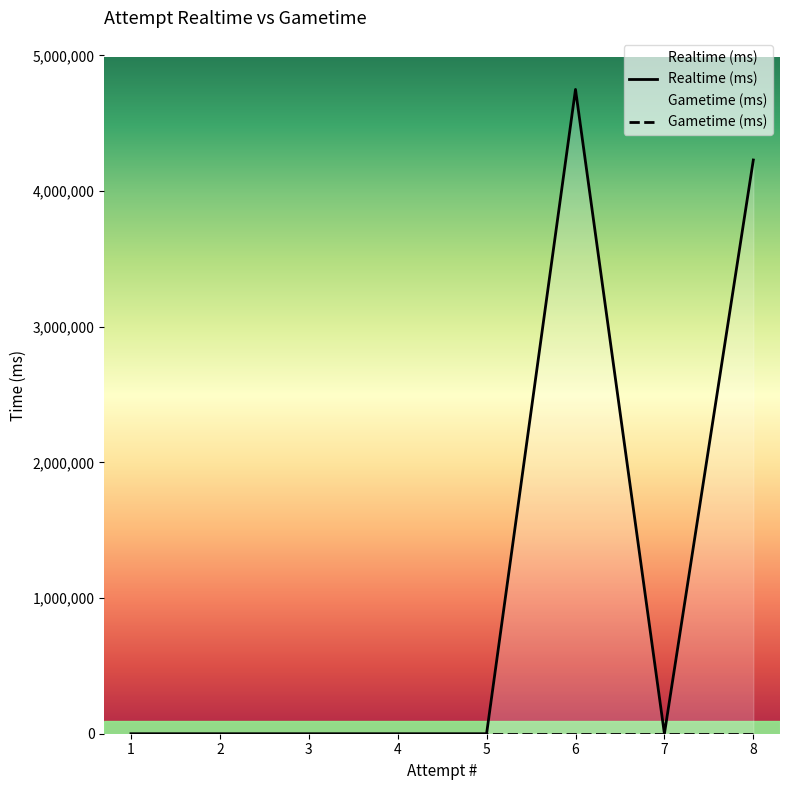

Between 7 and 2, which series saw the biggest shift?

Realtime (ms)